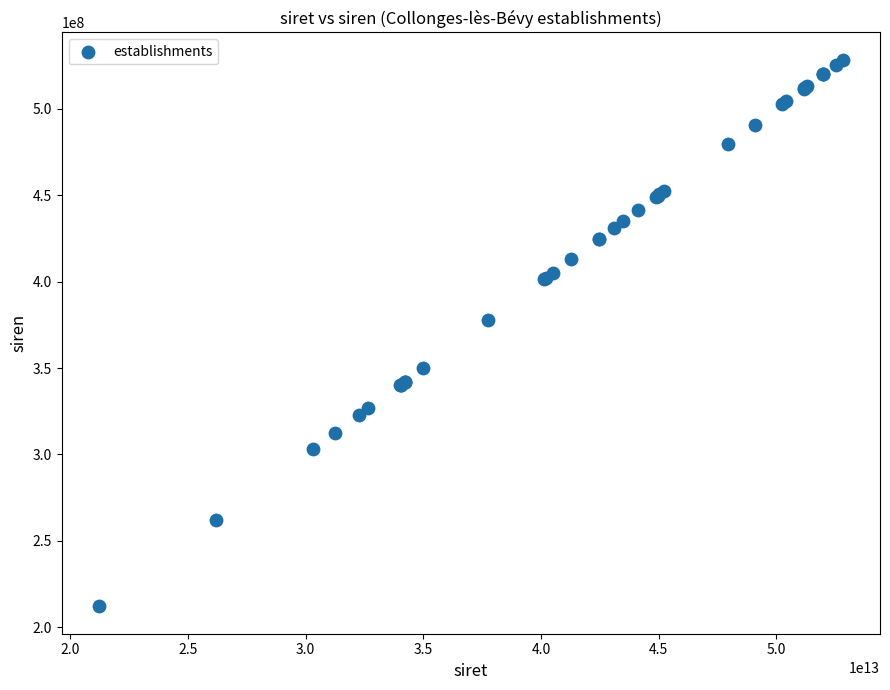

What Y value in the scatter plot is closest to 370216412?

377500319